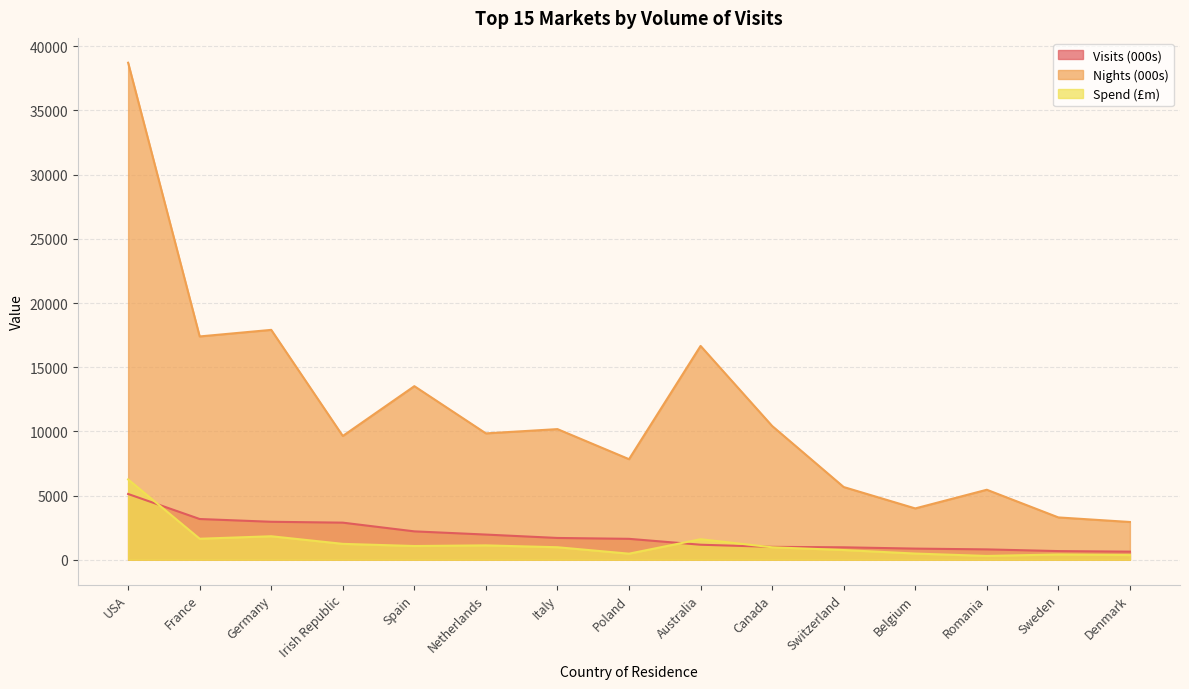

Is the value of Nights (000s) at Belgium greater than the value of Visits (000s) at Denmark?

Yes